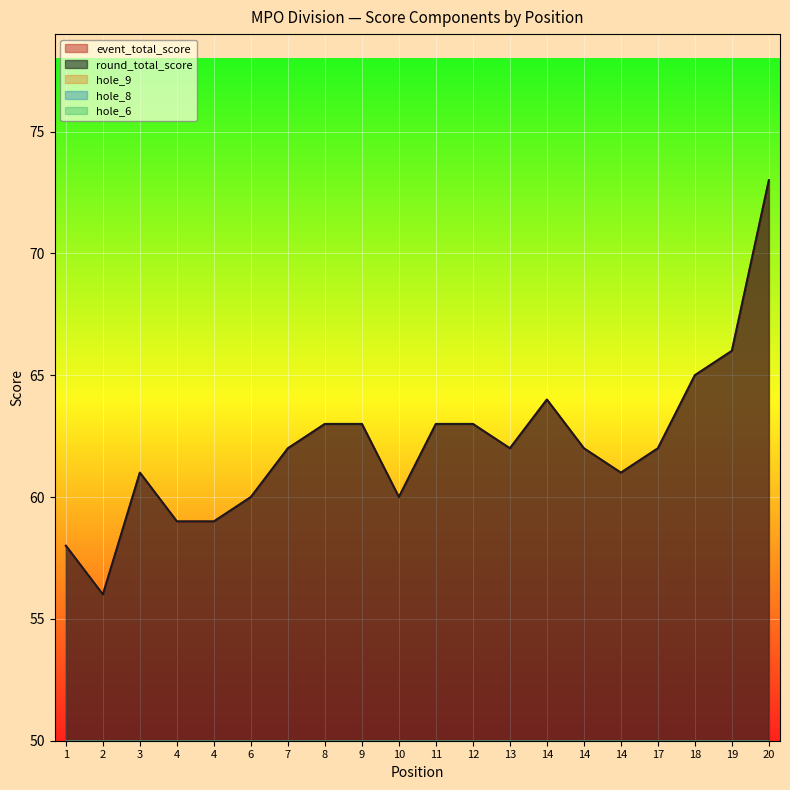

At which category is the sum across all series the highest?

20